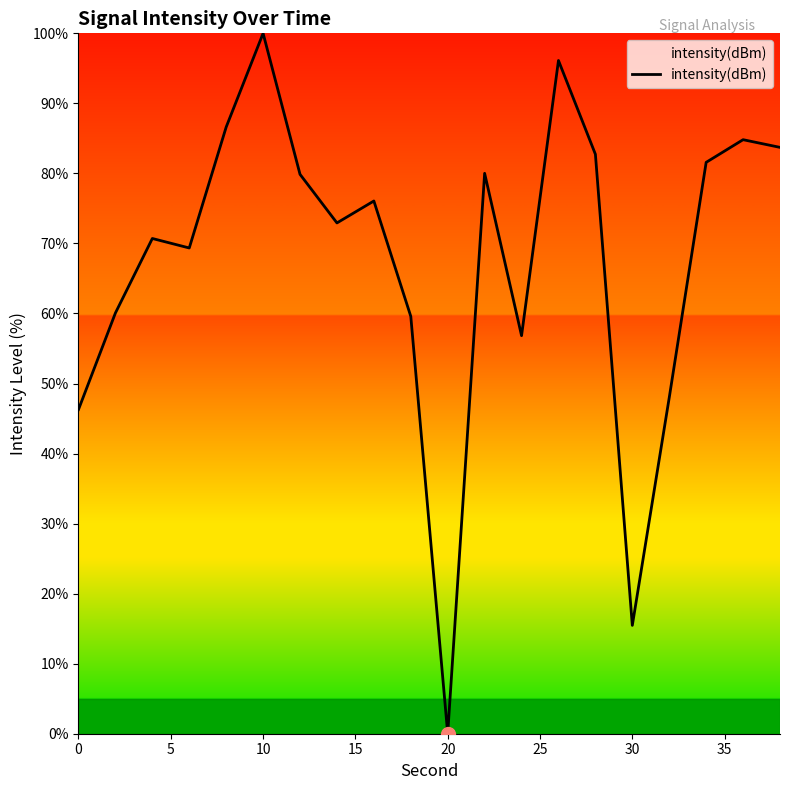

What is the difference between the maximum and minimum values?

100.0